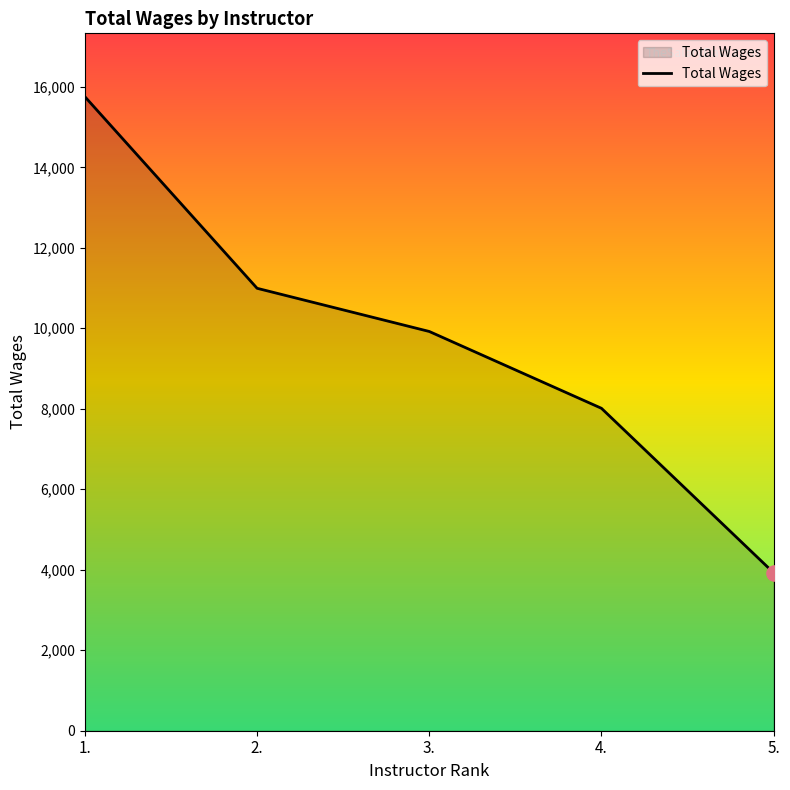

Approximately how many times larger is the value at 2. compared to 4.?

1.4